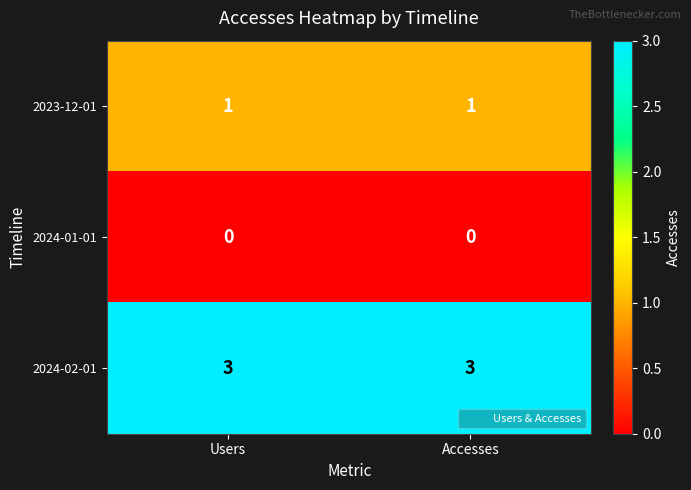

Which series has the largest total across all categories?

2024-02-01